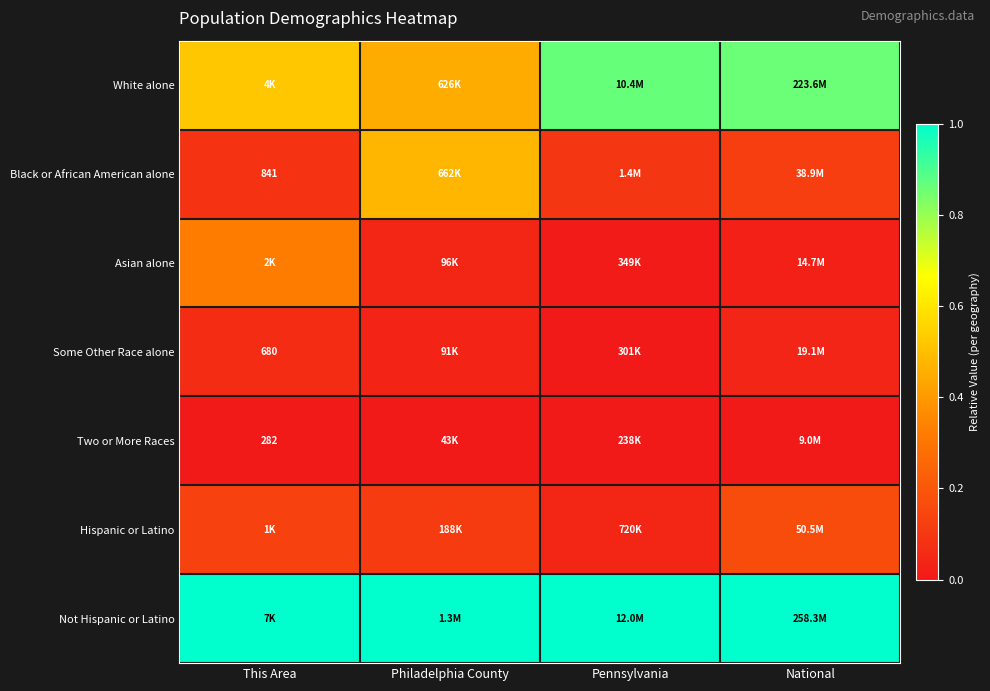

What is the total value across all series at This Area?

2.1